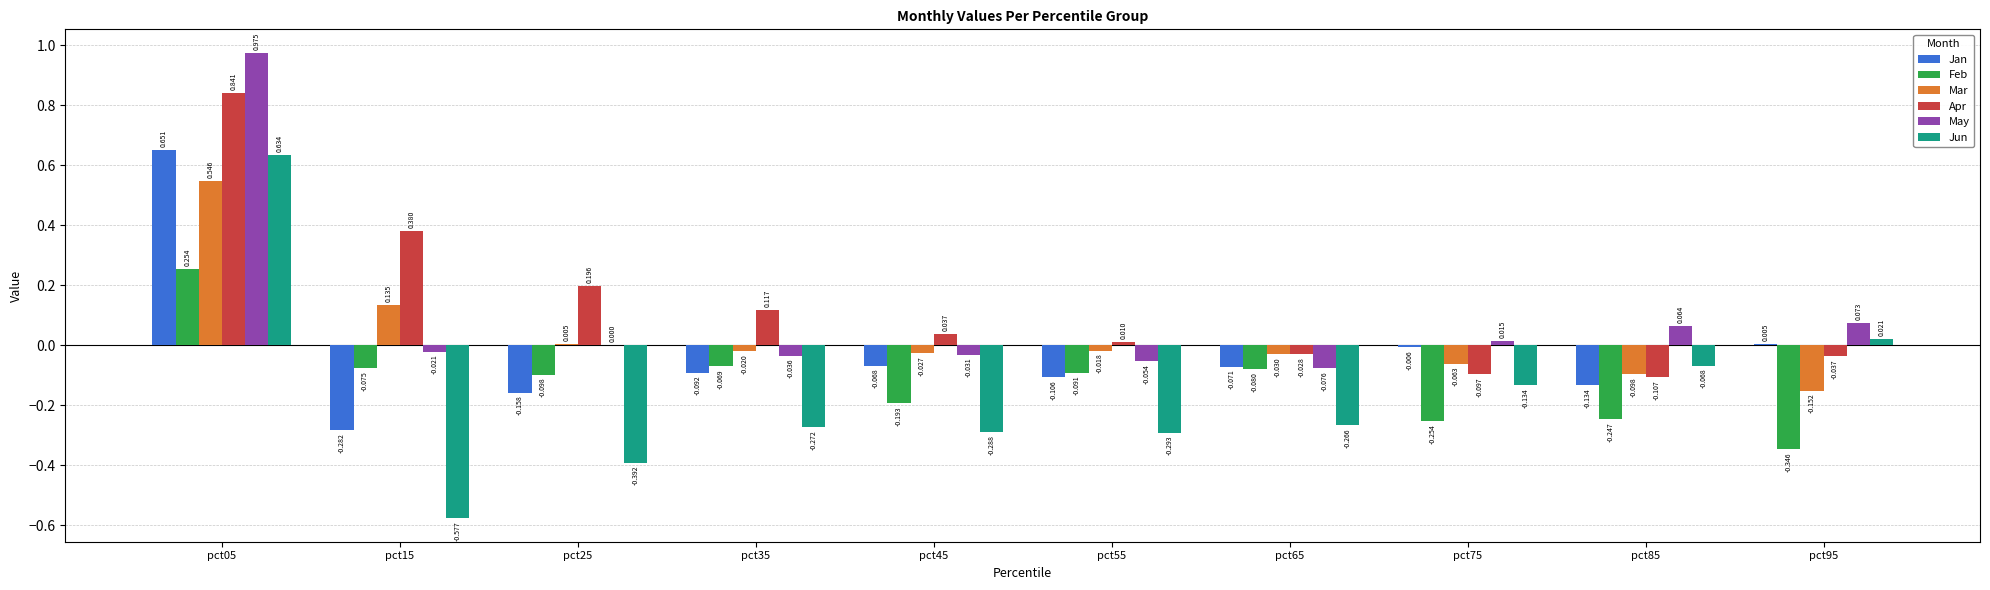

Are the bars horizontal?

No